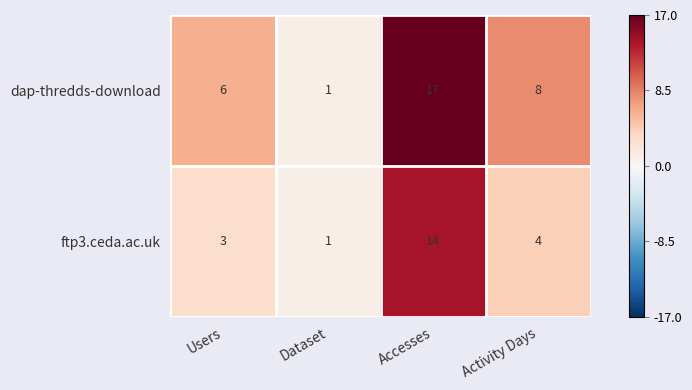

What is the difference between the ftp3.ceda.ac.uk values at Accesses and Dataset?

13